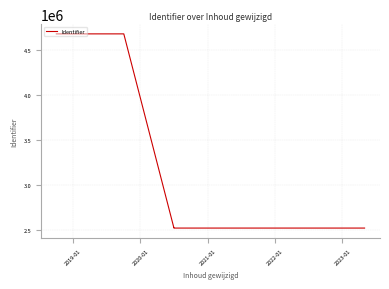

How many distinct data groups are displayed?

1